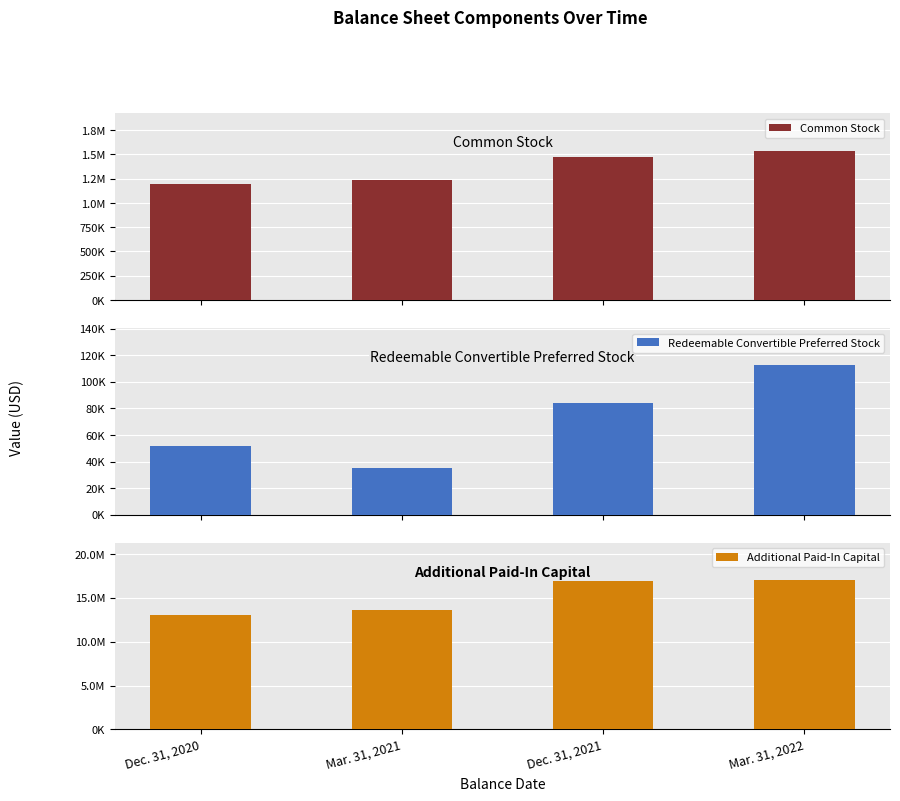

Reading left to right, extract all data points from this chart.

Common Stock: Dec. 31, 2020=1192192	Mar. 31, 2021=1231394	Dec. 31, 2021=1476870	Mar. 31, 2022=1536921
Redeemable Convertible Preferred Stock: Dec. 31, 2020=51907	Mar. 31, 2021=35040	Dec. 31, 2021=84022	Mar. 31, 2022=112384
Additional Paid-In Capital: Dec. 31, 2020=13068978	Mar. 31, 2021=13620458	Dec. 31, 2021=16900962	Mar. 31, 2022=17022651